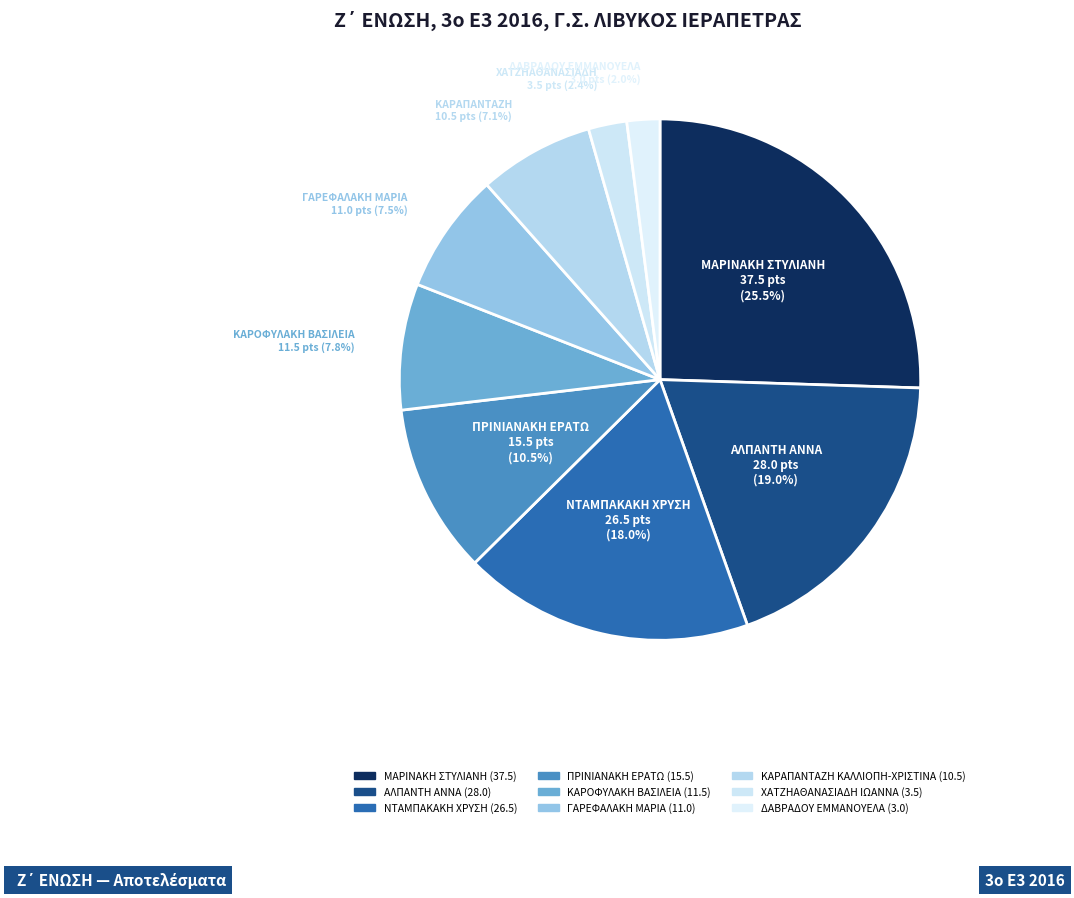

How much of the chart is everything except ΚΑΡΟΦΥΛΑΚΗ ΒΑΣΙΛΕΙΑ?

92.2%